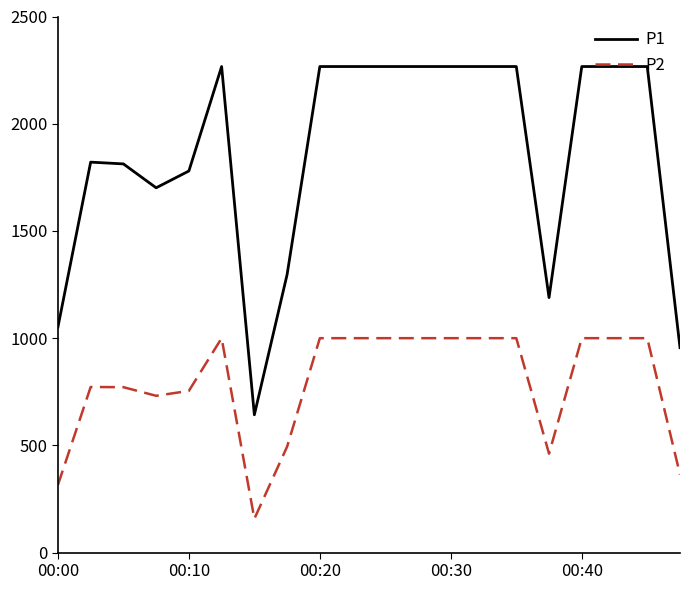

What is the minimum value for P1?

642.6